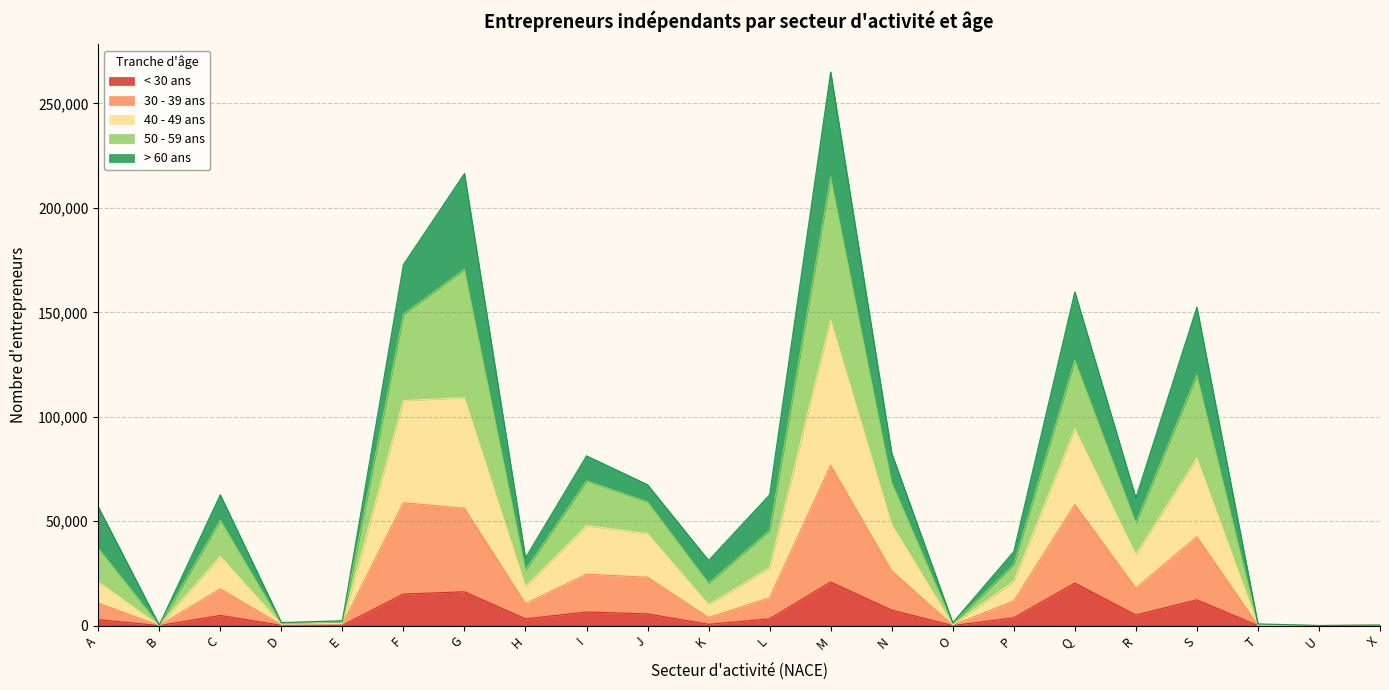

At which category is the sum across all series the highest?

M